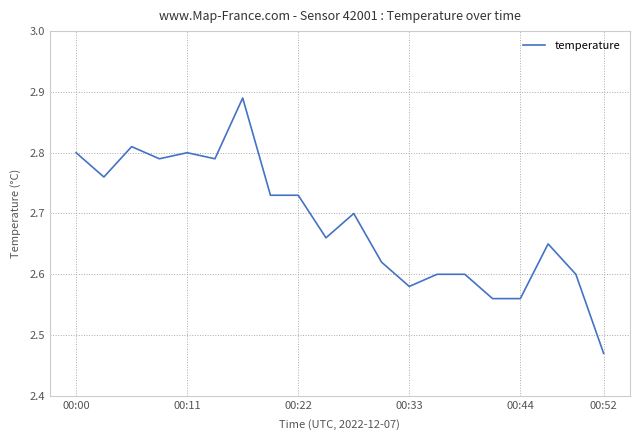

What is the difference between the maximum and minimum values?

0.4